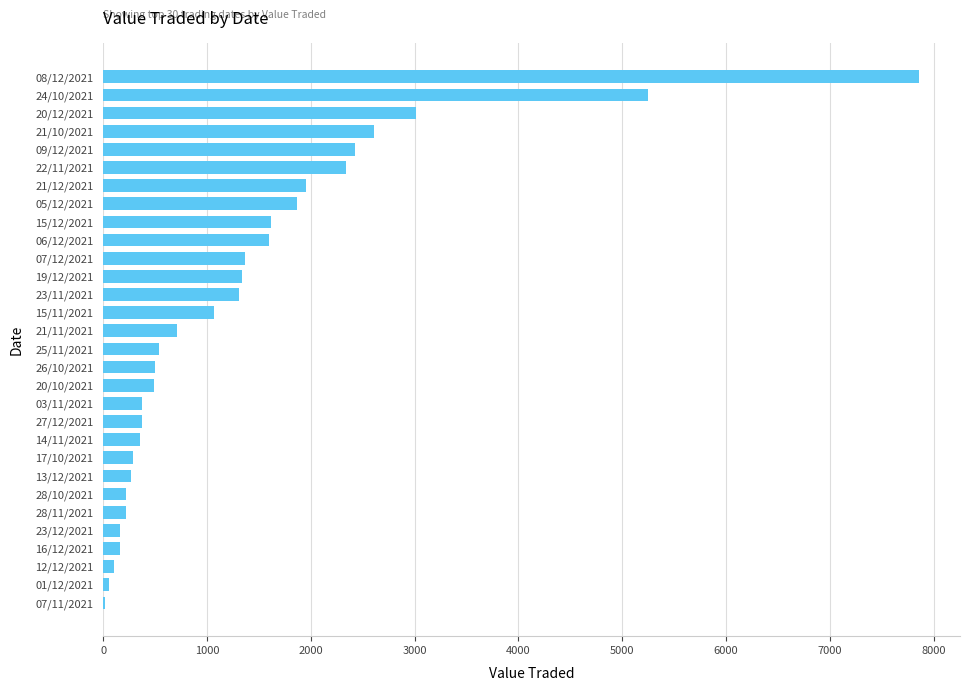

What is the sum of all values?

40466